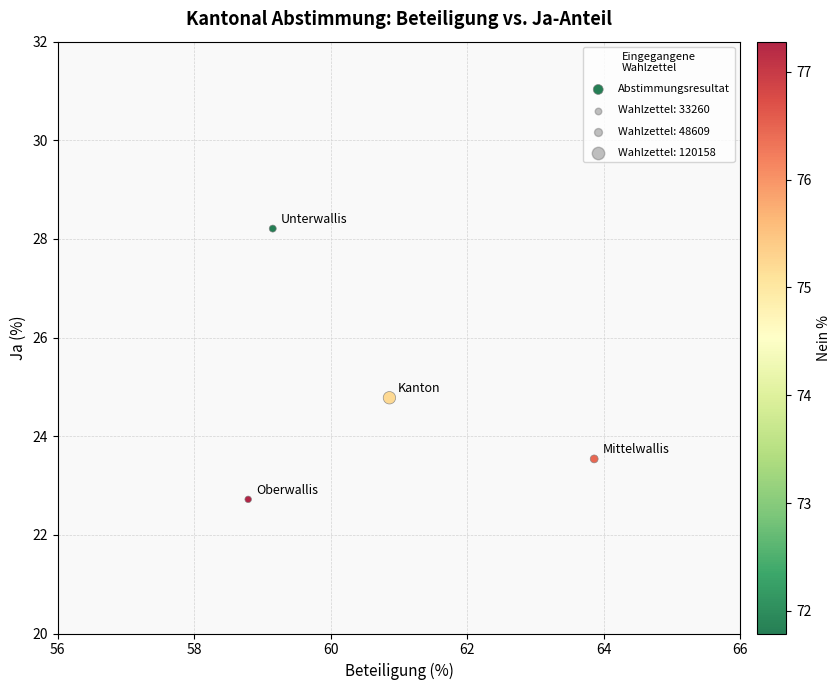

What is the range of X values (max minus min)?

5.1